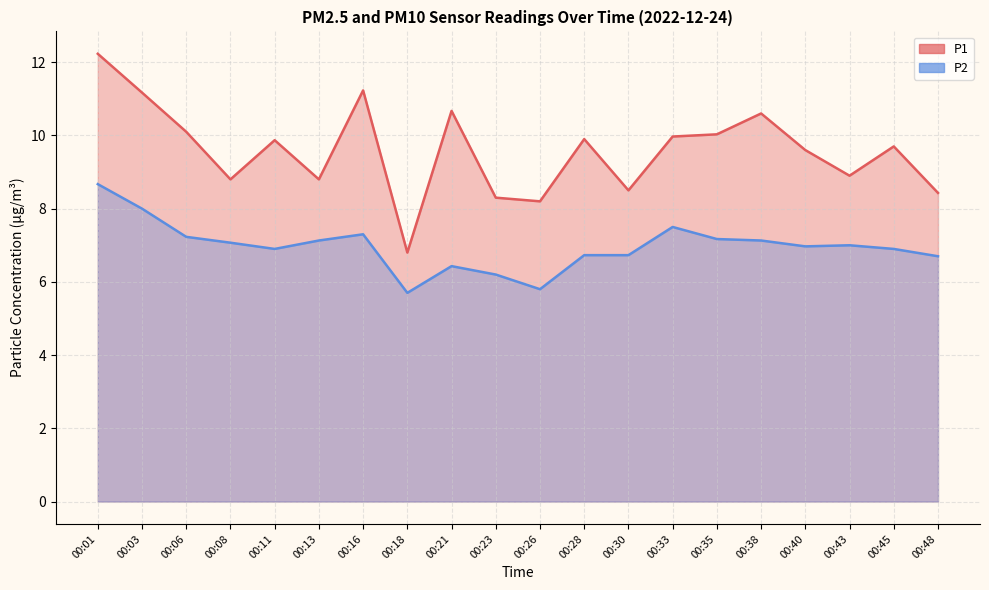

What is the spread (max minus min) of values at 00:06?

2.9